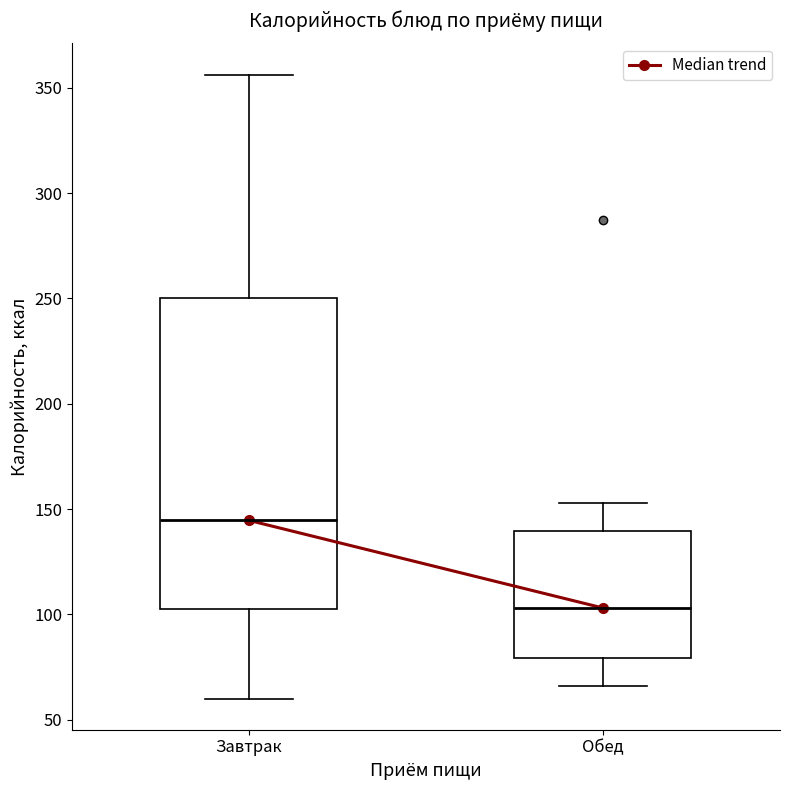

Reading left to right, transcribe this box plot: for each box, give where its median line is, the range the box spans, and where its two whiskers end, as read against the y-axis. The values are not printed on the chart, so give them approximately, as read against the axis.

Завтрак: median 145, box 100 to 250, whiskers 60 to 355
Обед: median 105, box 80 to 140, whiskers 65 to 155